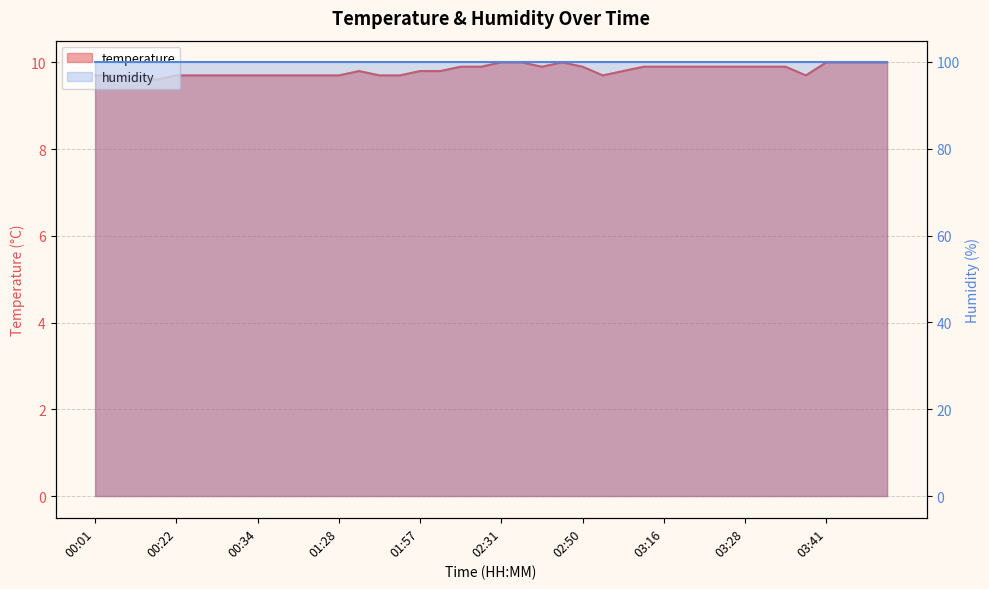

Reading left to right, what are all the values shown in this chart?

9.7	9.7	9.7	9.6	9.7	9.7	9.7	9.7	9.7	9.7	9.7	9.7	9.7	9.8	9.7	9.7	9.8	9.8	9.9	9.9	10.0	10.0	9.9	10.0	9.9	9.7	9.8	9.9	9.9	9.9	9.9	9.9	9.9	9.9	9.9	9.7	10.0	10.0	10.0	10.0